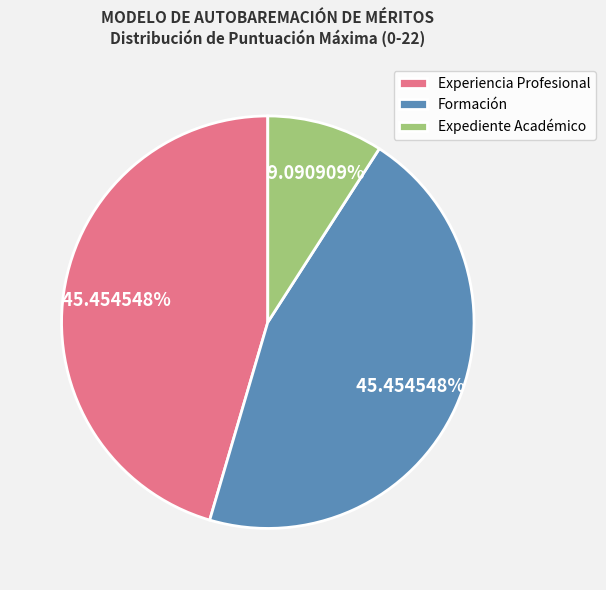

What is the total percentage of Formación and Expediente Académico?

54.5%